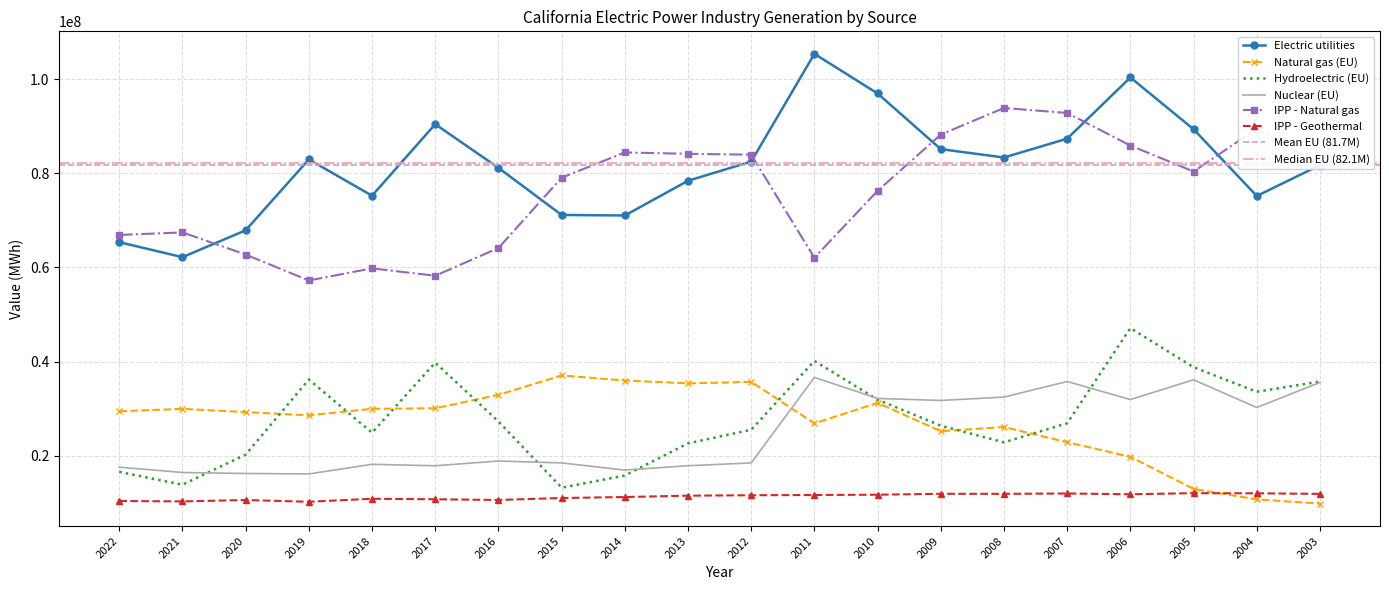

At how many categories does at least one series exceed 102851766?

1